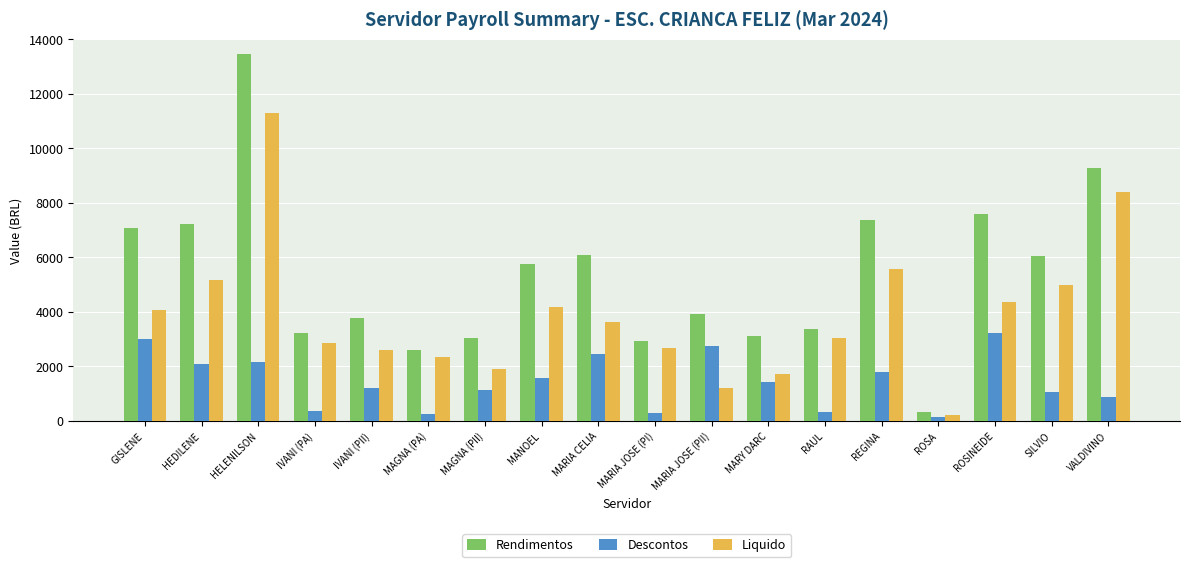

At how many categories does at least one series exceed 1792?

17